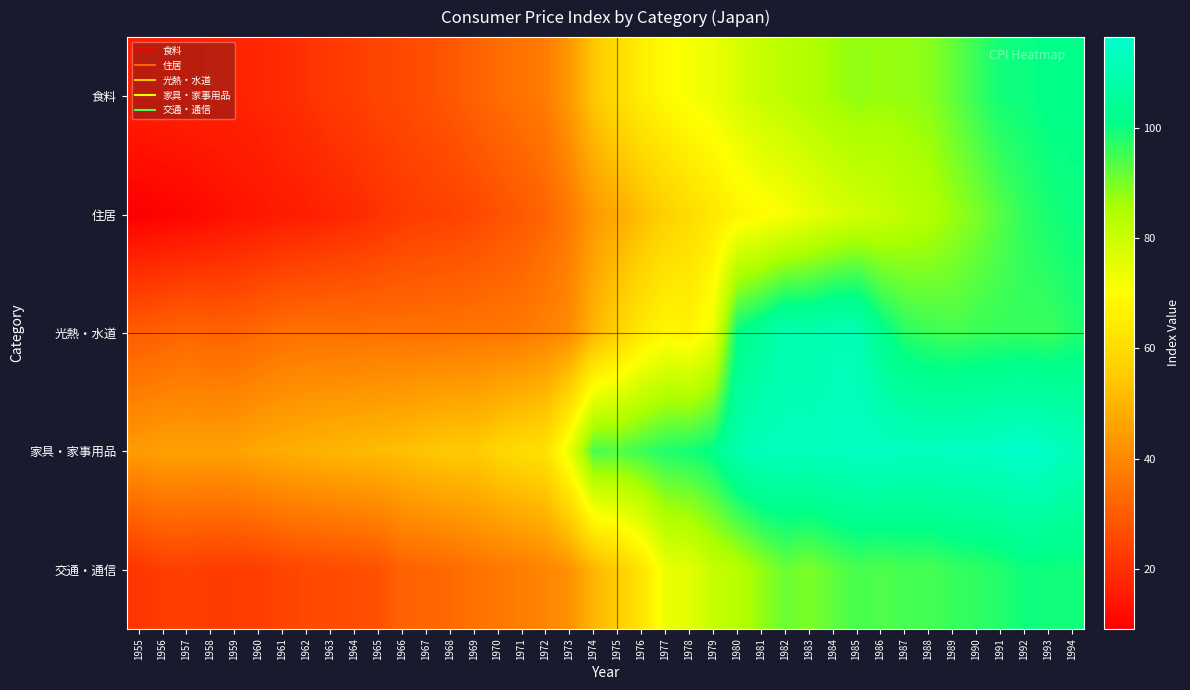

Reading right to left, transcribe all the data shown in this chart.

食料: 1994=101.2	1993=101.3	1992=100.0	1991=99.5	1990=96.1	1989=92.2	1988=88.7	1987=87.7	1986=87.2	1985=88.0	1984=86.4	1983=84.4	1982=82.5	1981=80.7	1980=77.4	1979=73.8	1978=71.6	1977=69.2	1976=65.6	1975=60.3	1974=54.1	1973=44.1	1972=37.4	1971=35.5	1970=33.6	1969=31.3	1968=29.0	1967=27.2	1966=25.8	1965=25.0	1964=23.1	1963=22.1	1962=20.4	1961=19.0	1960=17.9	1959=17.1	1958=17.1	1957=16.9	1956=16.5	1955=16.4
住居: 1994=100.1	1993=98.9	1992=96.8	1991=93.5	1990=90.0	1989=87.1	1988=83.9	1987=82.4	1986=80.0	1985=78.7	1984=76.6	1983=74.1	1982=71.5	1981=69.5	1980=67.4	1979=63.6	1978=60.2	1977=56.4	1976=52.1	1975=47.6	1974=43.8	1973=36.8	1972=32.3	1971=29.5	1970=27.5	1969=25.4	1968=24.0	1967=23.4	1966=22.3	1965=20.2	1964=18.8	1963=17.6	1962=16.2	1961=15.5	1960=14.2	1959=13.4	1958=12.1	1957=10.7	1956=10.1	1955=9.1
光熱・水道: 1994=97.9	1993=95.8	1992=96.2	1991=96.2	1990=95.8	1989=94.8	1988=95.9	1987=97.4	1986=102.4	1985=111.0	1984=111.3	1983=109.4	1982=110.1	1981=105.0	1980=101.1	1979=73.7	1978=67.1	1977=68.6	1976=64.3	1975=57.2	1974=50.1	1973=40.8	1972=38.7	1971=36.6	1970=36.1	1969=35.8	1968=35.4	1967=35.2	1966=35.2	1965=35.2	1964=35.0	1963=35.1	1962=35.1	1961=34.6	1960=33.2	1959=31.8	1958=31.7	1957=32.6	1956=31.3	1955=30.3
家具・家事用品: 1994=111.8	1993=114.4	1992=116.5	1991=114.8	1990=114.1	1989=114.0	1988=113.1	1987=113.3	1986=114.2	1985=113.8	1984=113.1	1983=112.6	1982=112.5	1981=112.5	1980=109.8	1979=101.5	1978=99.1	1977=98.2	1976=95.7	1975=93.6	1974=94.7	1973=74.9	1972=61.5	1971=60.1	1970=58.0	1969=55.0	1968=55.0	1967=54.0	1966=52.4	1965=51.6	1964=50.8	1963=50.1	1962=49.2	1961=48.3	1960=47.3	1959=45.7	1958=45.4	1957=45.4	1956=45.5	1955=44.3
交通・通信: 1994=99.3	1993=99.6	1992=99.8	1991=97.9	1990=96.9	1989=96.1	1988=94.7	1987=94.9	1986=93.9	1985=94.7	1984=92.6	1983=89.9	1982=91.5	1981=87.8	1980=83.1	1979=80.6	1978=75.4	1977=74.1	1976=62.6	1975=55.7	1974=50.1	1973=42.2	1972=39.3	1971=37.5	1970=36.3	1969=34.9	1968=33.2	1967=32.0	1966=31.5	1965=27.6	1964=26.7	1963=26.2	1962=25.6	1961=24.9	1960=23.1	1959=22.9	1958=22.7	1957=23.6	1956=23.3	1955=21.0